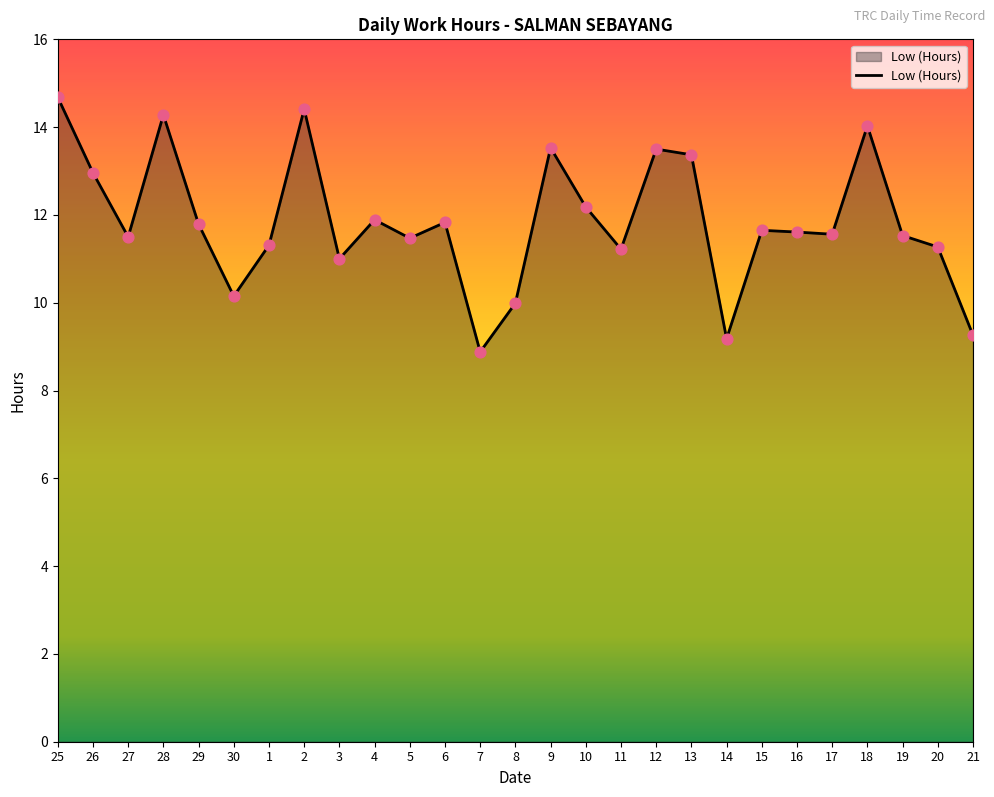

Which has a higher value, 4 or 21?

4